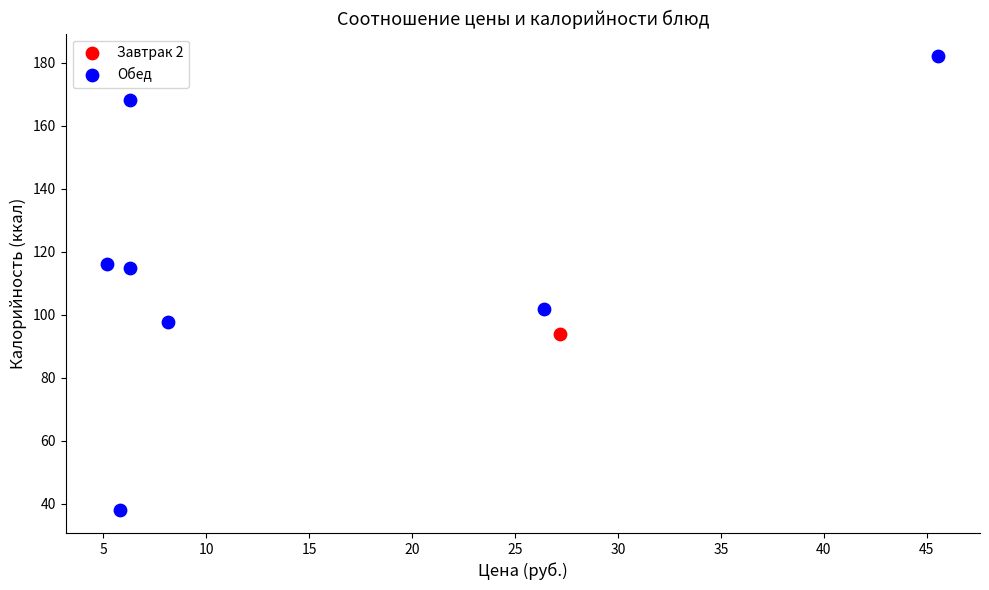

What are all the series names shown in the legend?

Завтрак 2, Обед